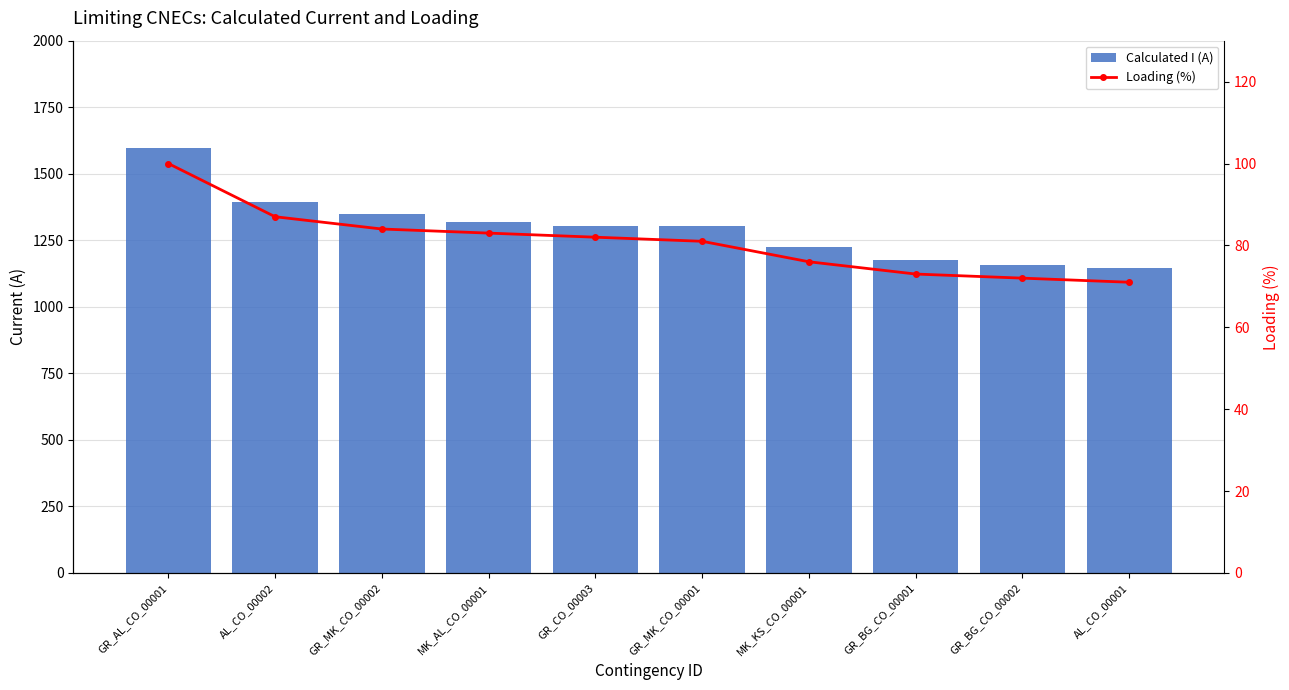

Where does the Calculated I (A) series first go above 1304?

GR_AL_CO_00001